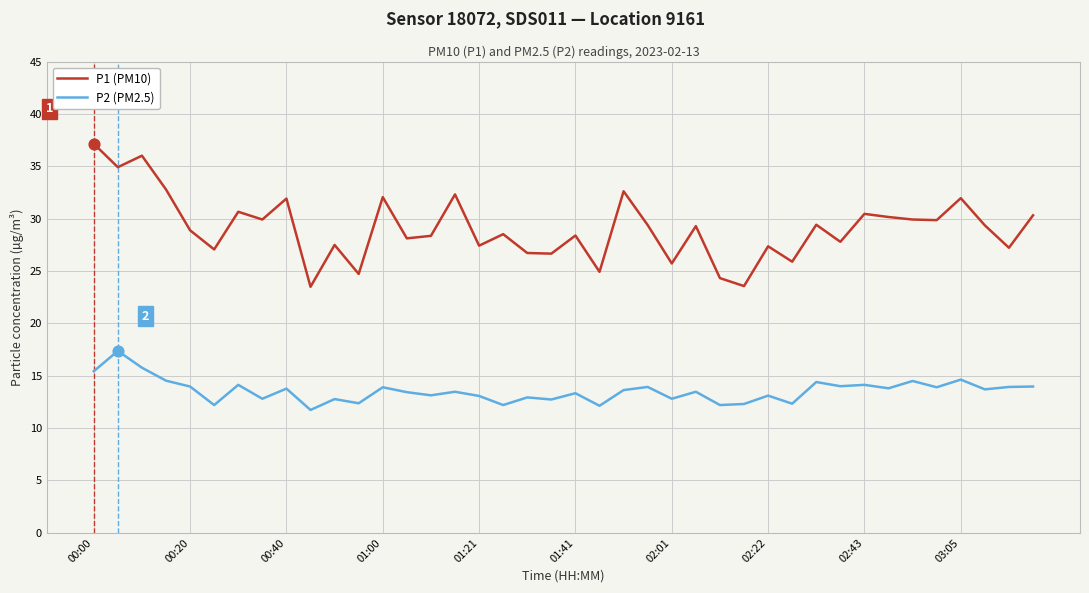

What are all the series names shown in the legend?

P1 (PM10), P2 (PM2.5)